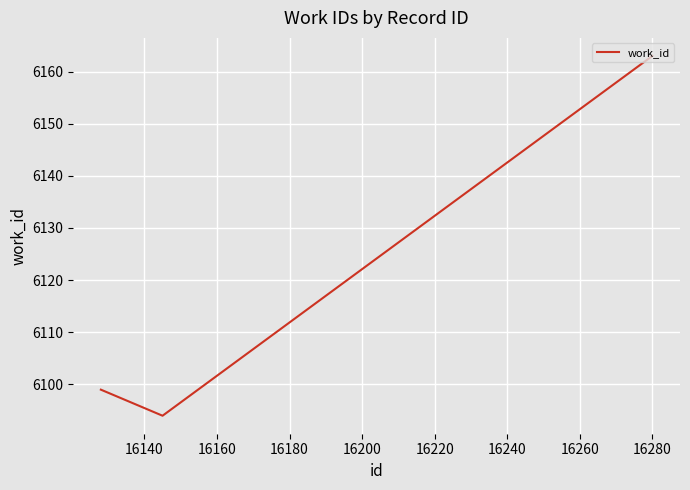

Count the number of data series in this chart.

1